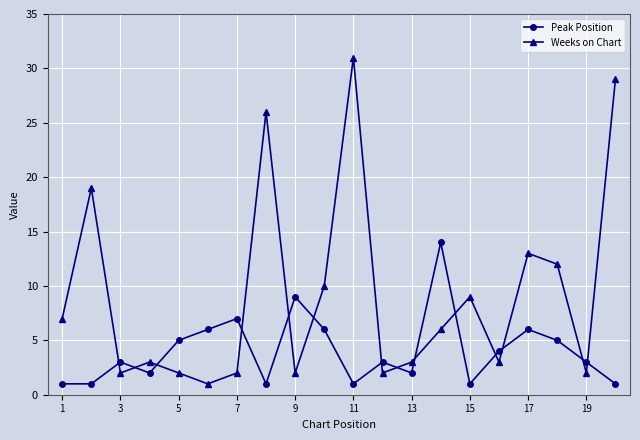

What is the maximum value for Weeks on Chart?

31